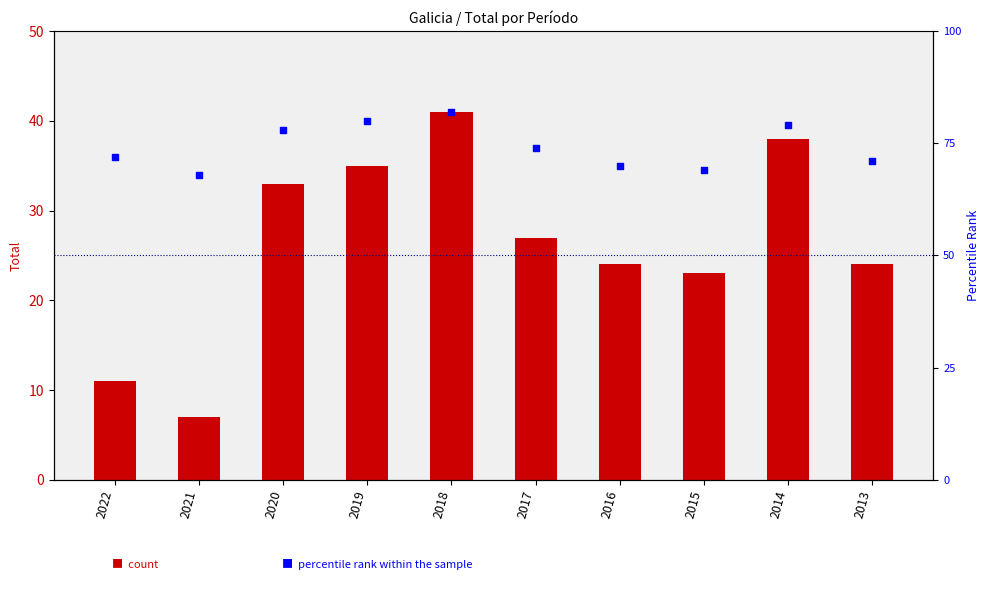

Which series contains the lowest Y value?

Total